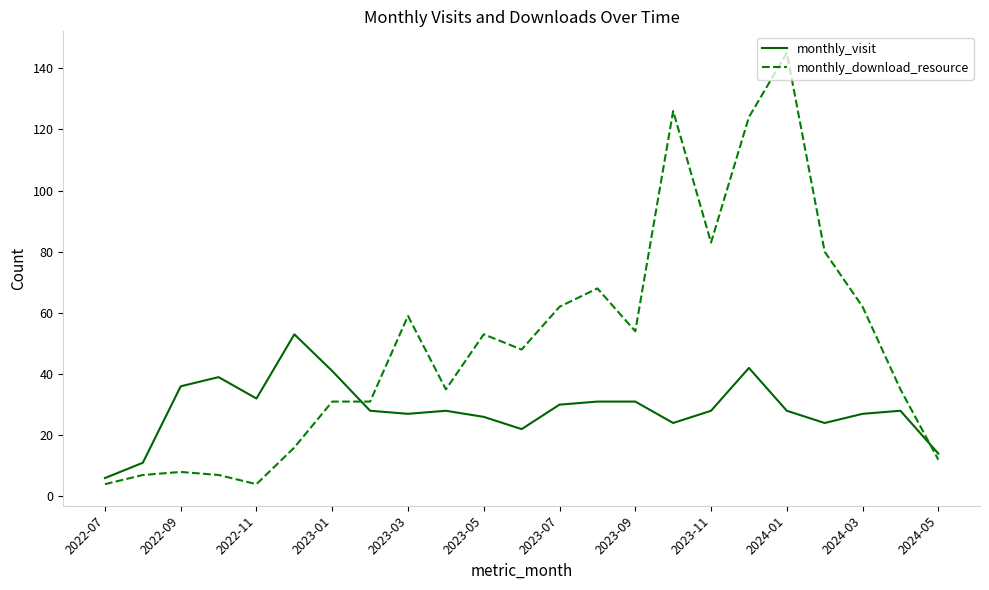

Is this an area chart (filled region under the line)?

No